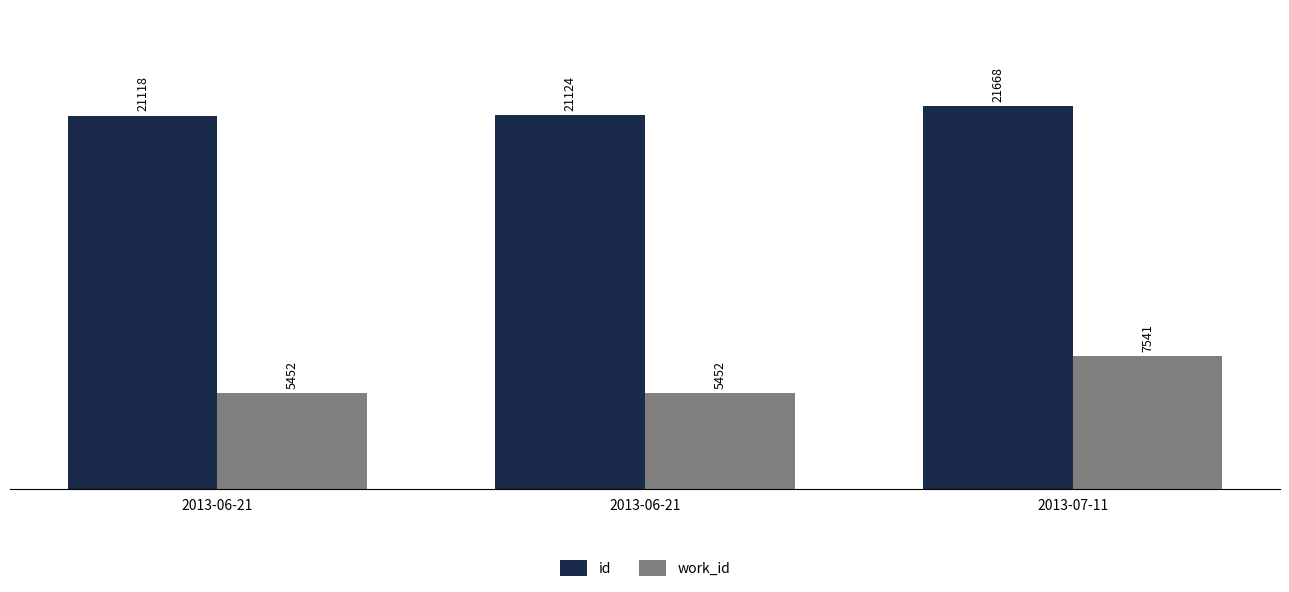

What is the value of the id bar at the 1st from the left?

21118